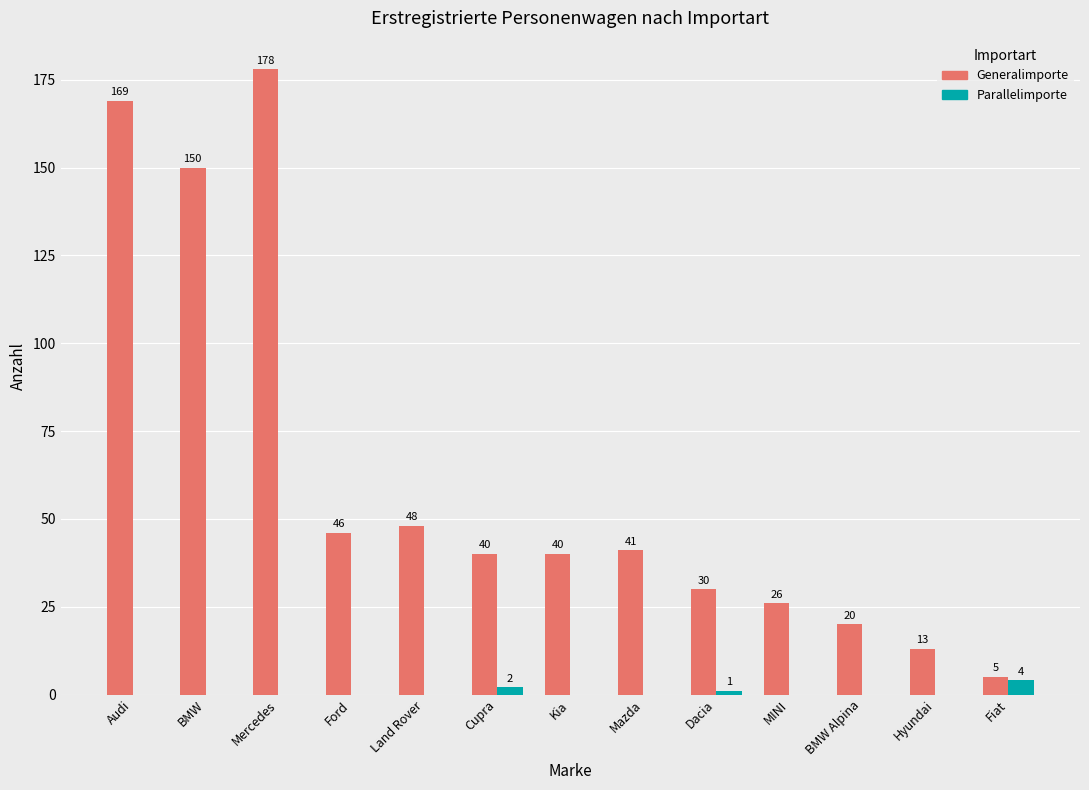

How many categories are shown in the chart?

13